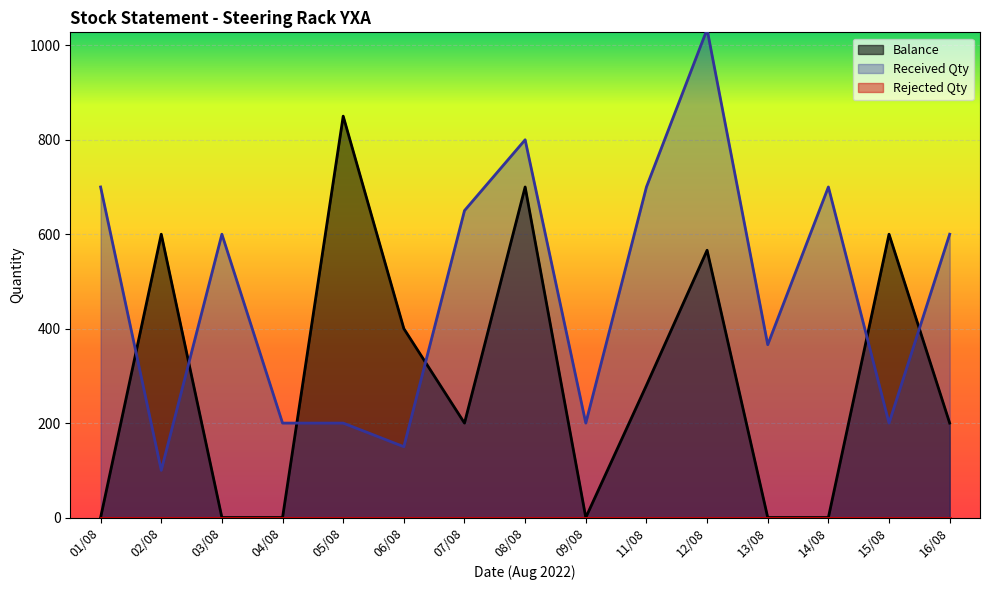

In Received Qty, how many points are lower than both neighbors (excluding endpoints)?

5